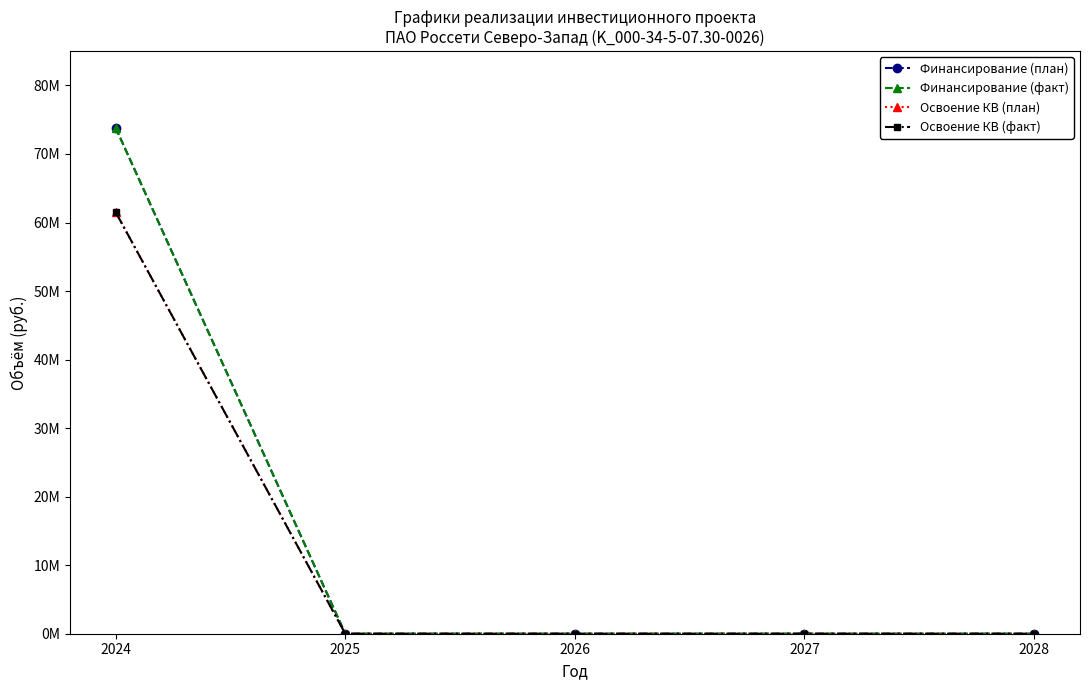

True or false: Освоение КВ (план) and Финансирование (факт) intersect in this chart.

False